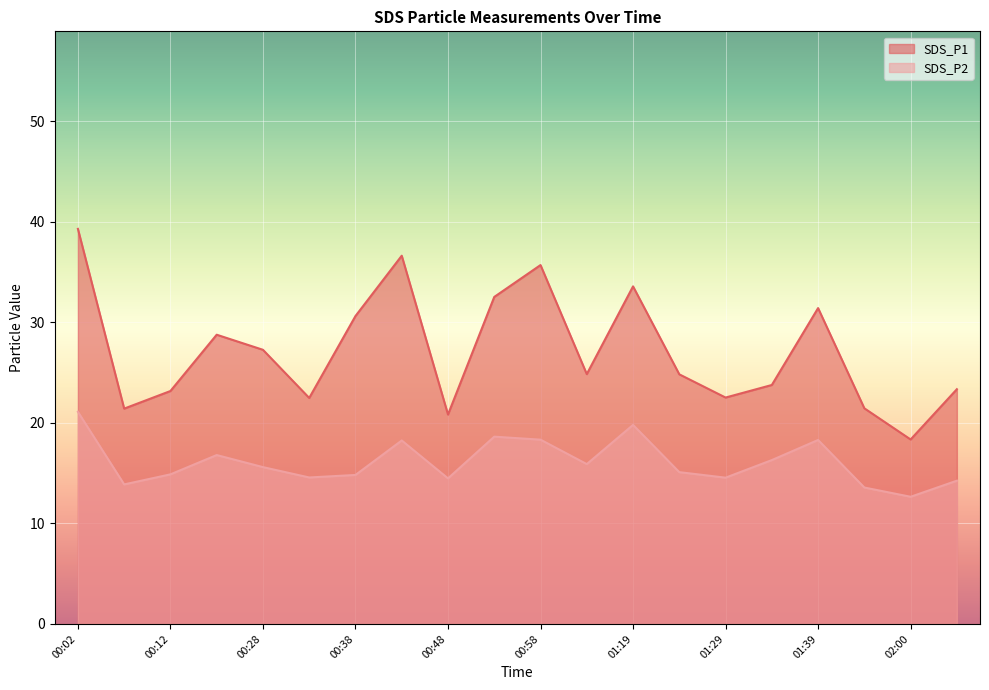

True or false: SDS_P1 and SDS_P2 intersect in this chart.

False